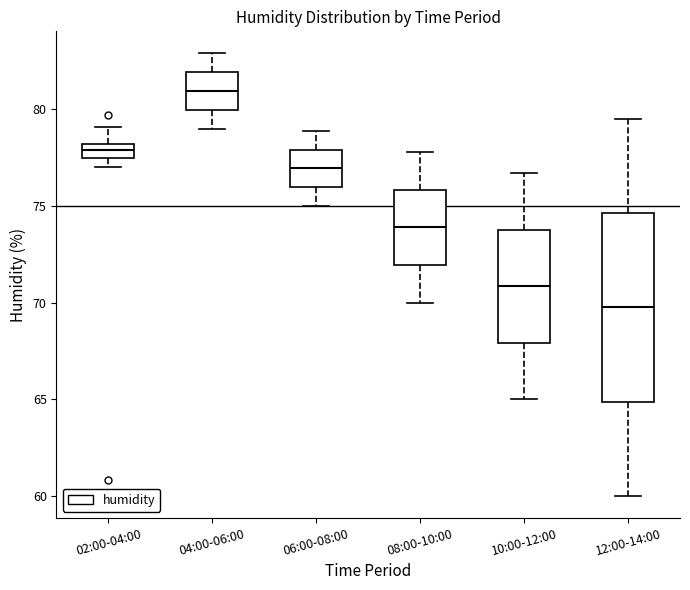

Reading left to right, transcribe this box plot: for each box, give where its median line is, the range the box spans, and where its two whiskers end, as read against the y-axis. The values are not printed on the chart, so give them approximately, as read against the axis.

02:00-04:00: median 78.0 (inside the box), box 77.5 to 78.0, whiskers 77.0 to 79.0
04:00-06:00: median 81.0, box 80.0 to 82.0, whiskers 79.0 to 83.0
06:00-08:00: median 77.0, box 76.0 to 78.0, whiskers 75.0 to 79.0
08:00-10:00: median 74.0, box 72.0 to 76.0, whiskers 70.0 to 78.0
10:00-12:00: median 71.0, box 68.0 to 74.0, whiskers 65.0 to 76.5
12:00-14:00: median 70.0, box 65.0 to 74.5, whiskers 60.0 to 79.5